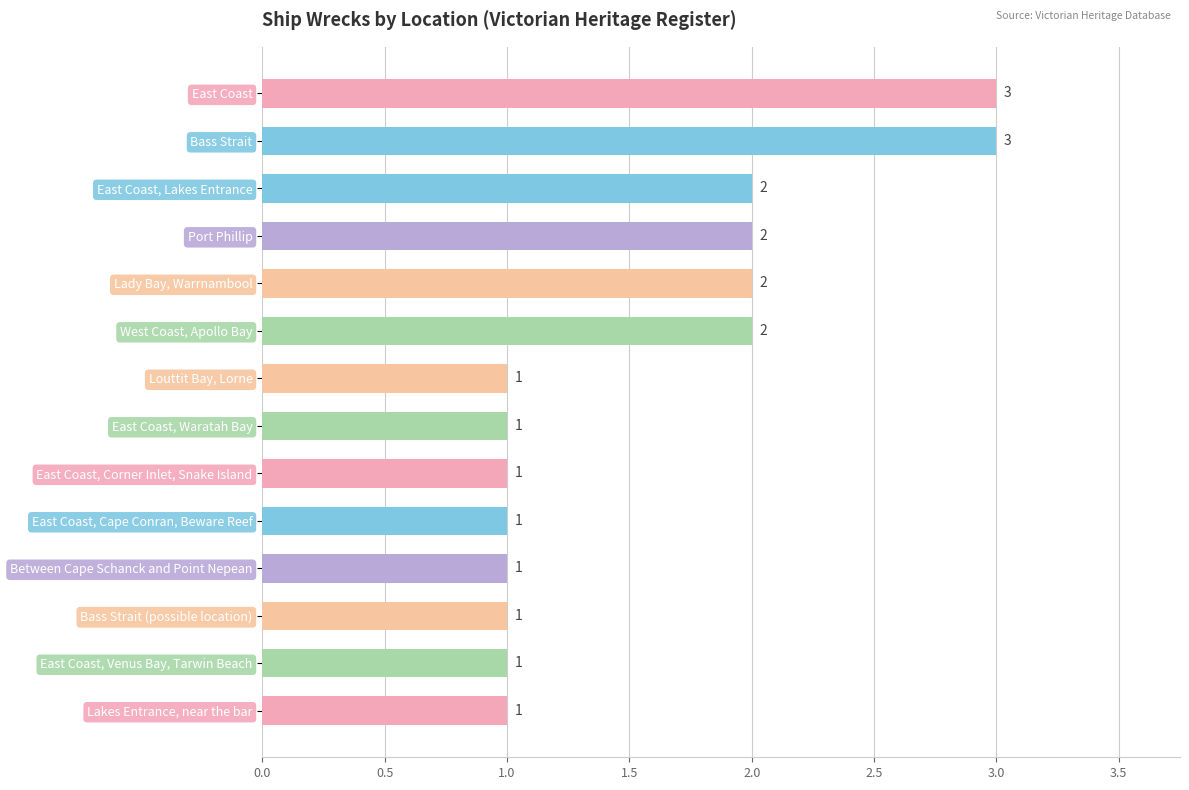

Which has a higher value, Lady Bay, Warrnambool or East Coast, Cape Conran, Beware Reef?

Lady Bay, Warrnambool